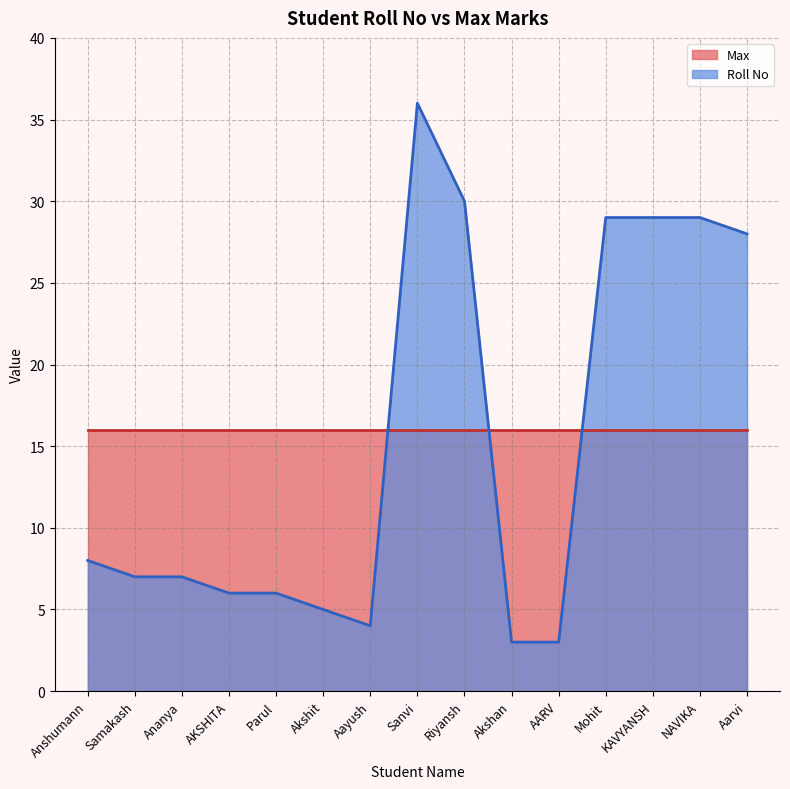

What position from the right is Sanvi?

8